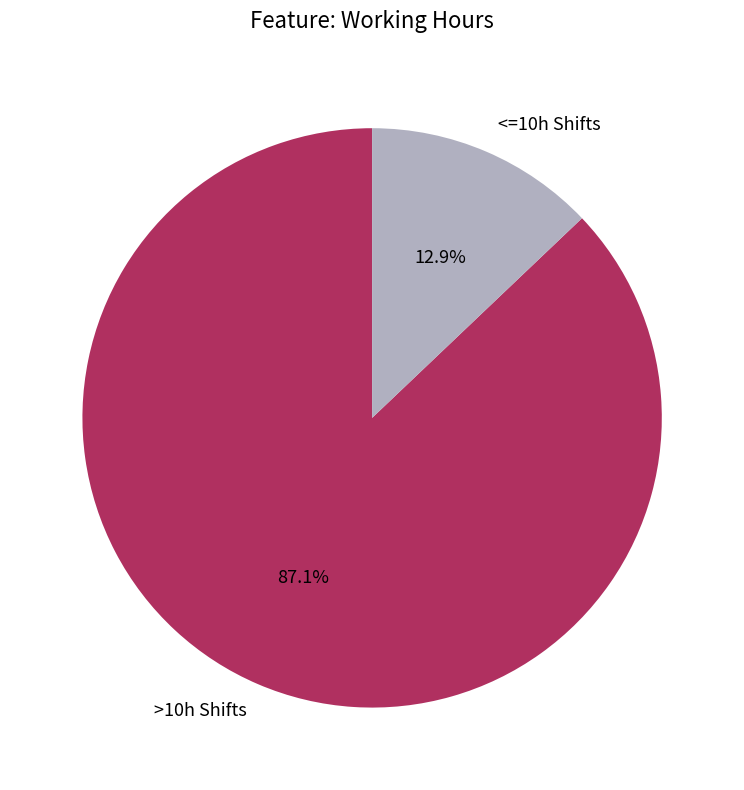

Does any single category account for the majority?

Yes